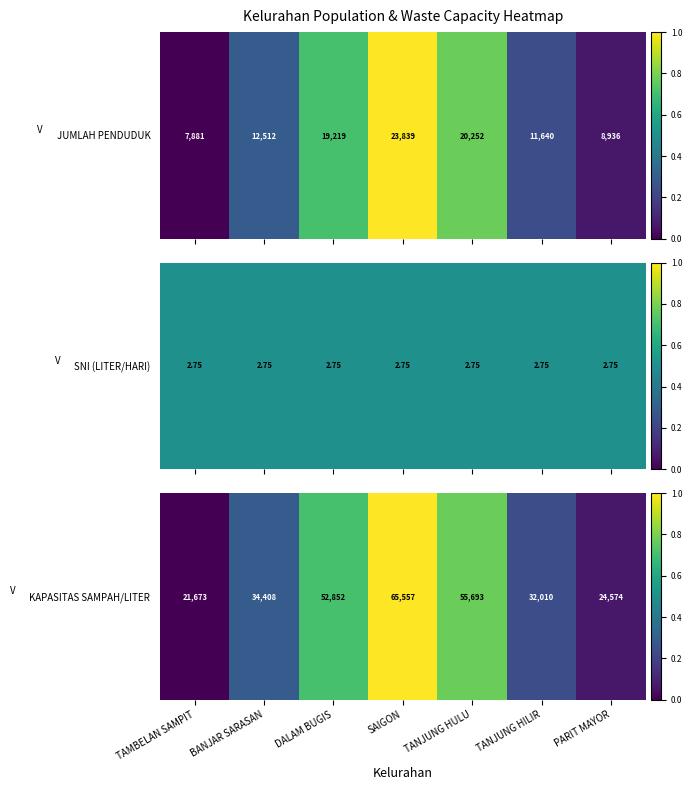

Rank the categories by value from lowest to highest.

TAMBELAN SAMPIT, PARIT MAYOR, TANJUNG HILIR, BANJAR SARASAN, DALAM BUGIS, TANJUNG HULU, SAIGON